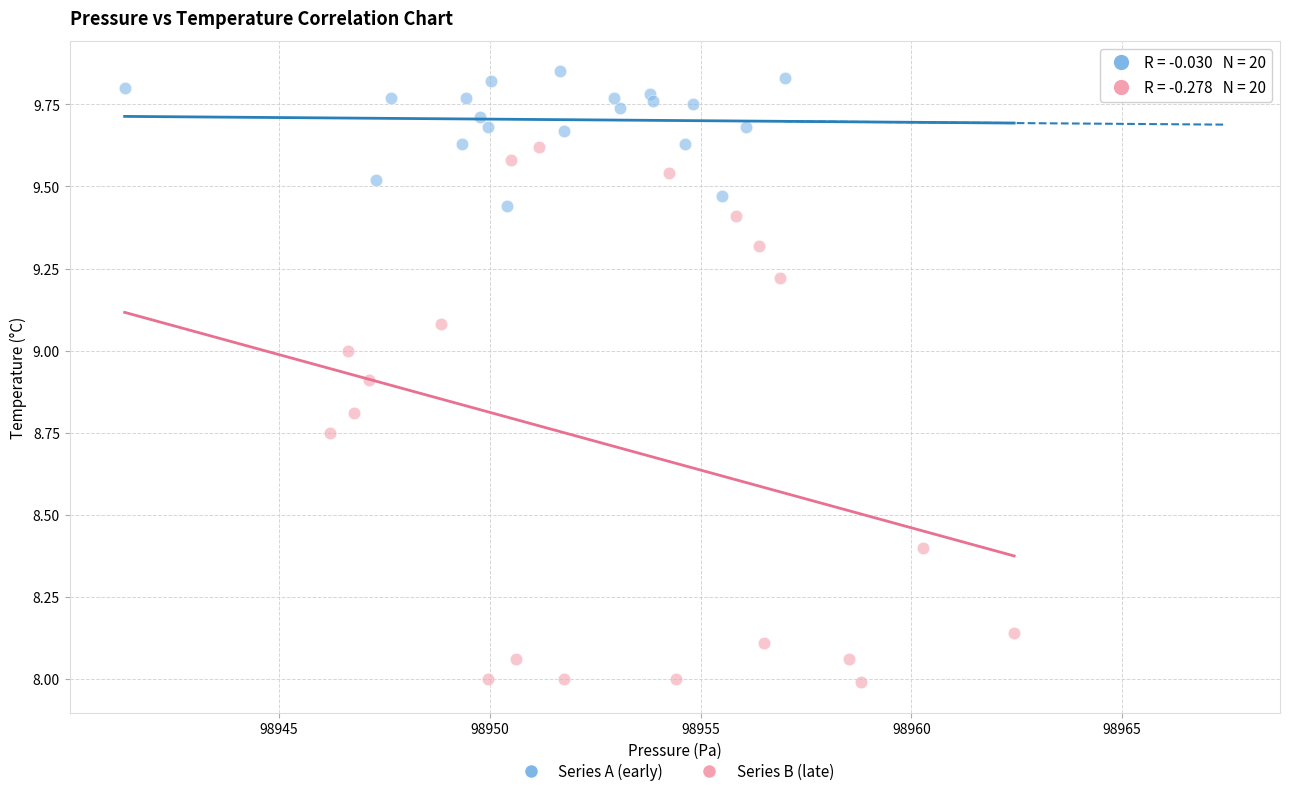

Which series has the largest Y range (max minus min)?

Series B (late)